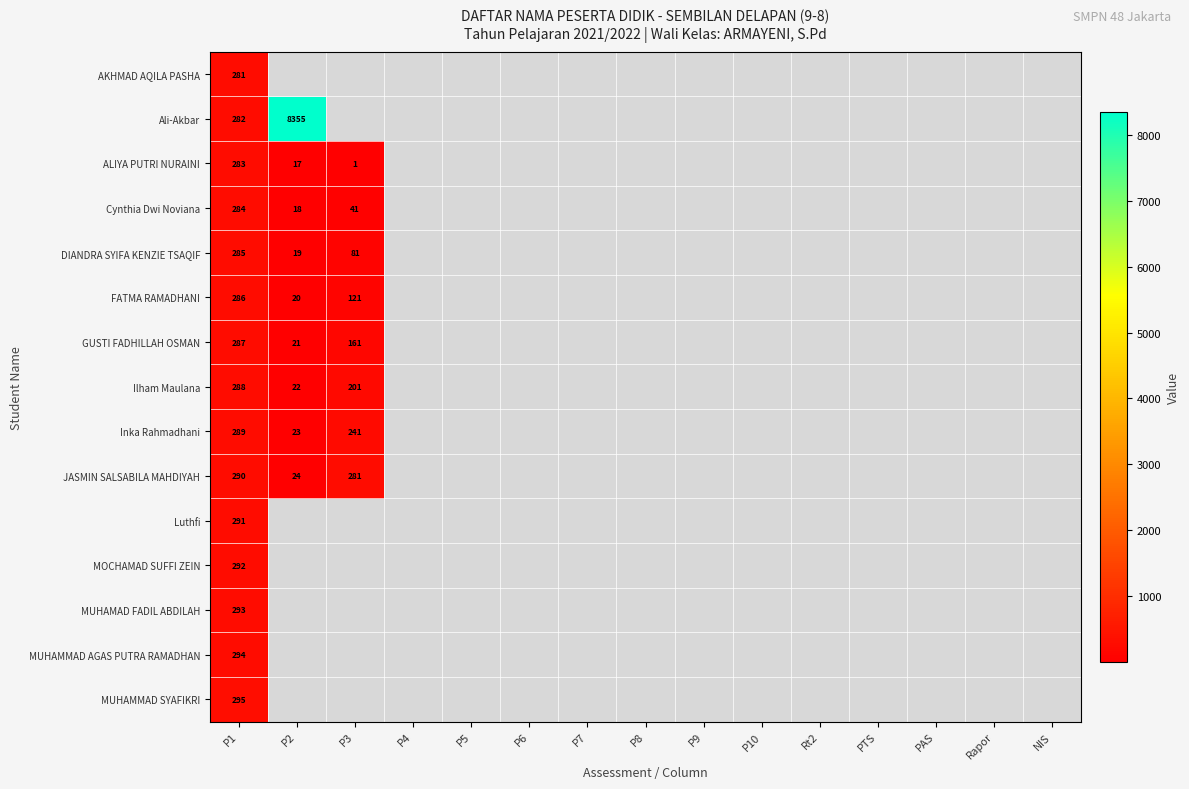

True or false: Cynthia Dwi Noviana has a value of 465 at P1.

False